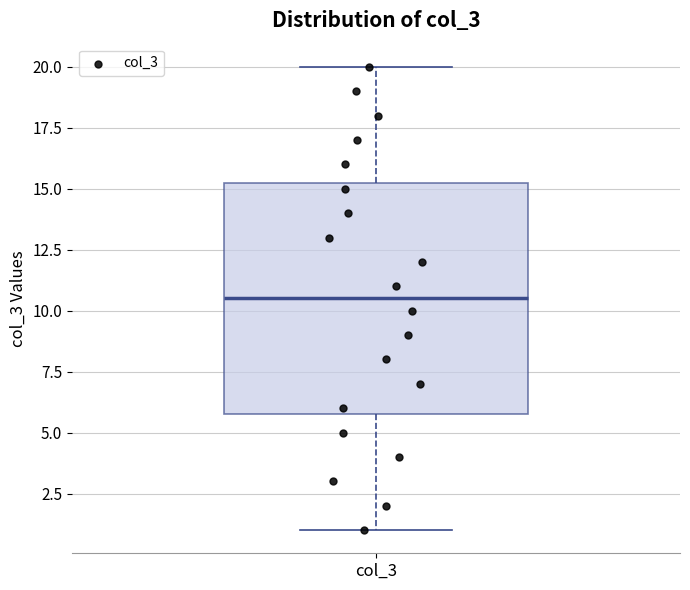

Read this box plot against the y-axis: the position of the median line, the range covered by the box, and the ends of both whiskers. The values are not printed on the chart, so give them approximately, as read against the axis.

median 10.5, box 6.0 to 15.5, whiskers 1.0 to 20.0